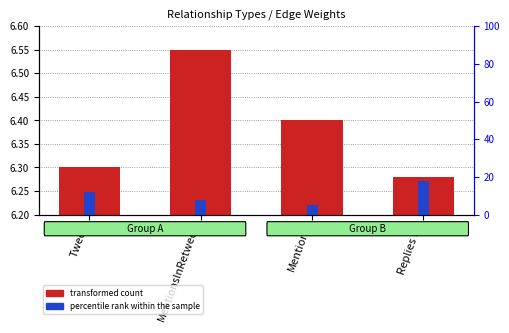

What is the label of the 3rd bar from the left?

Mentions